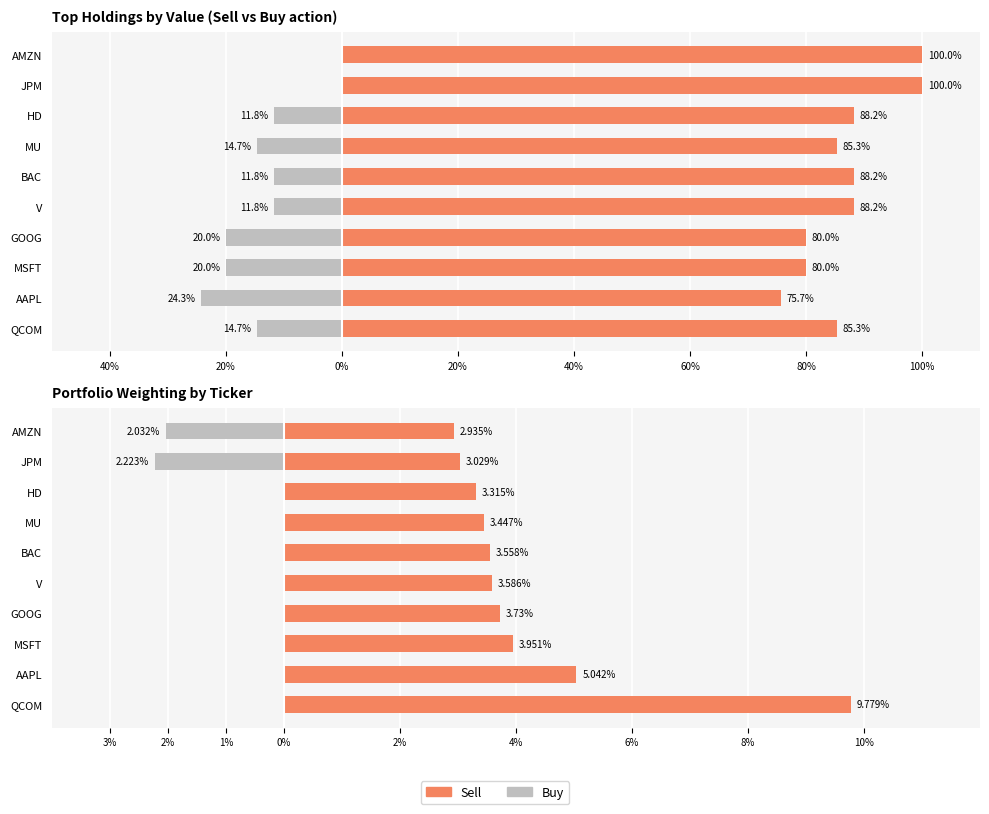

Reading left to right, transcribe all the data shown in this chart.

Buy: 0.0	0.0	0.0	0.0	0.0	0.0	0.0	0.0	-2.2	-2.0
Sell: 9.8	5.0	4.0	3.7	3.6	3.6	3.4	3.3	3.0	2.9